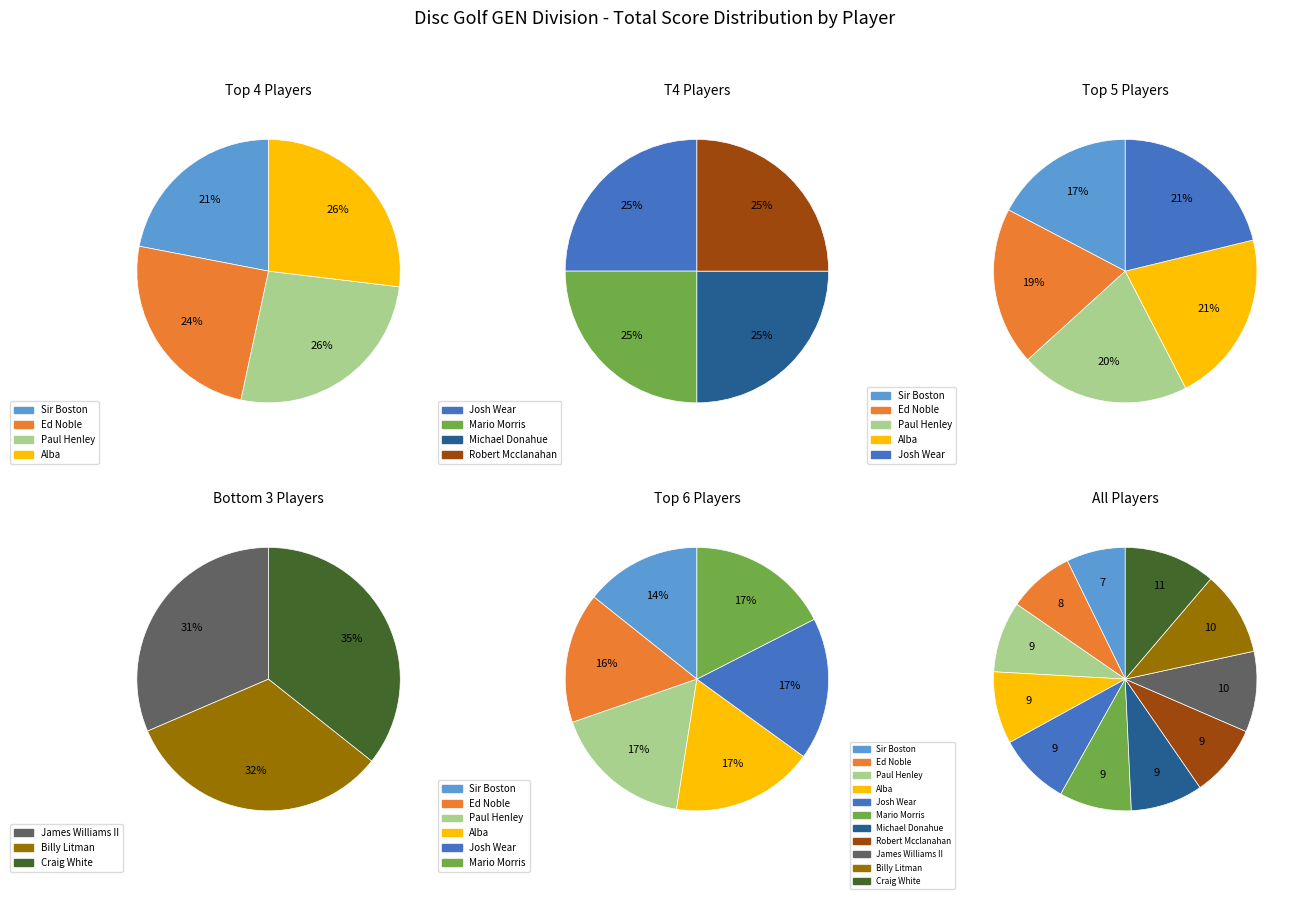

Rank the categories by value from lowest to highest.

Sir Boston, Ed Noble, Paul Henley, Alba, Josh Wear, Mario Morris, Michael Donahue, Robert Mcclanahan, James Williams II, Billy Litman, Craig White